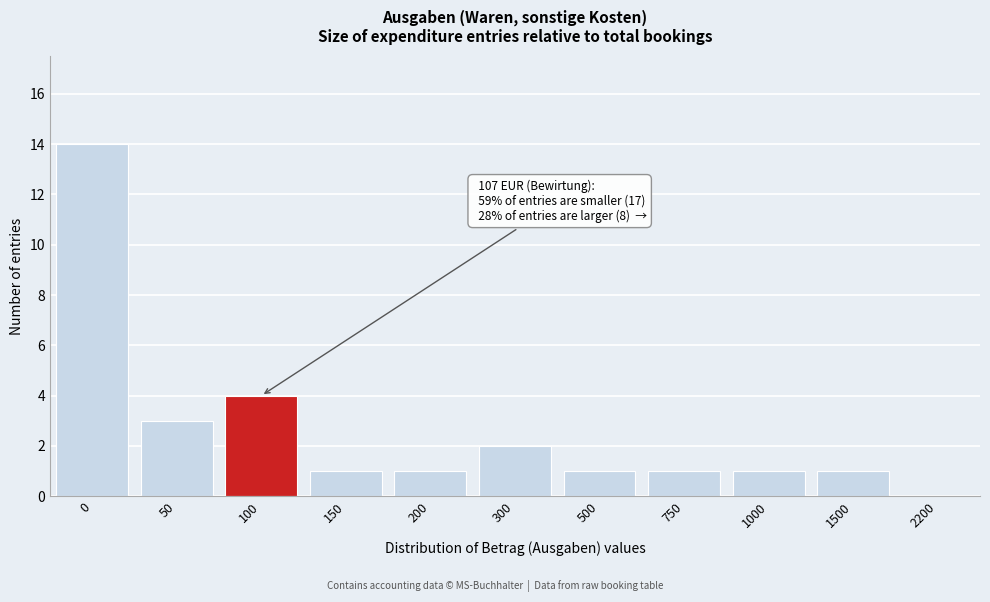

Reading left to right, extract all data points from this chart.

0=14	50=3	100=4	150=1	200=1	300=2	500=1	750=1	1000=1	1500=1	2200=0